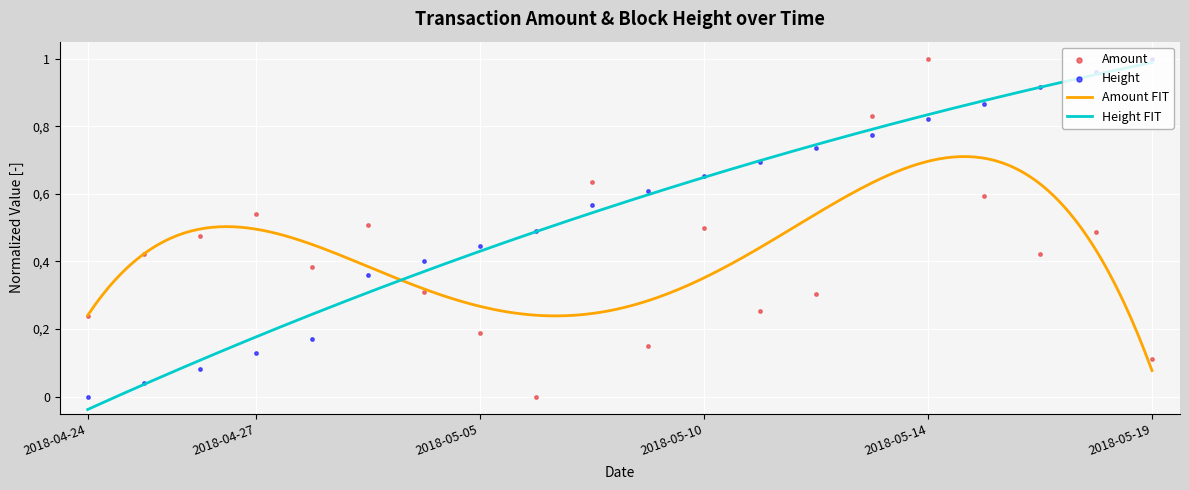

Which series reaches the minimum Y coordinate?

Amount